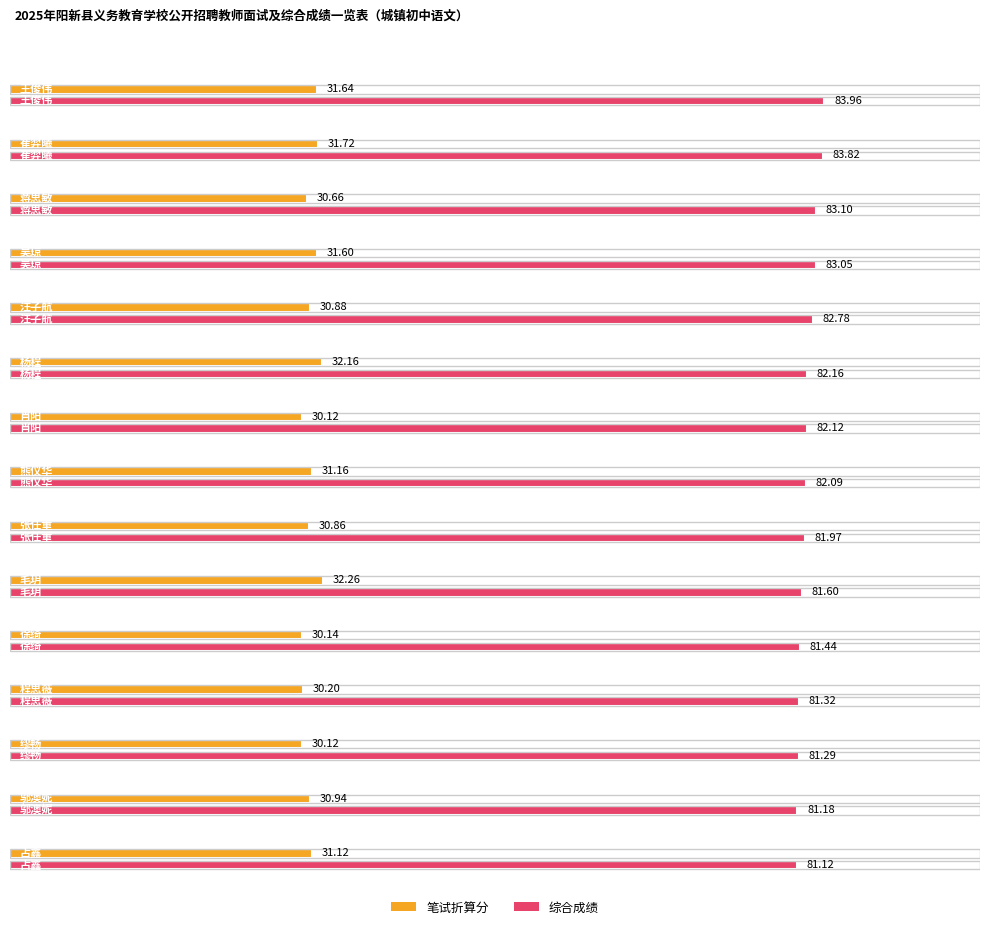

How many bars are there in each group?

2